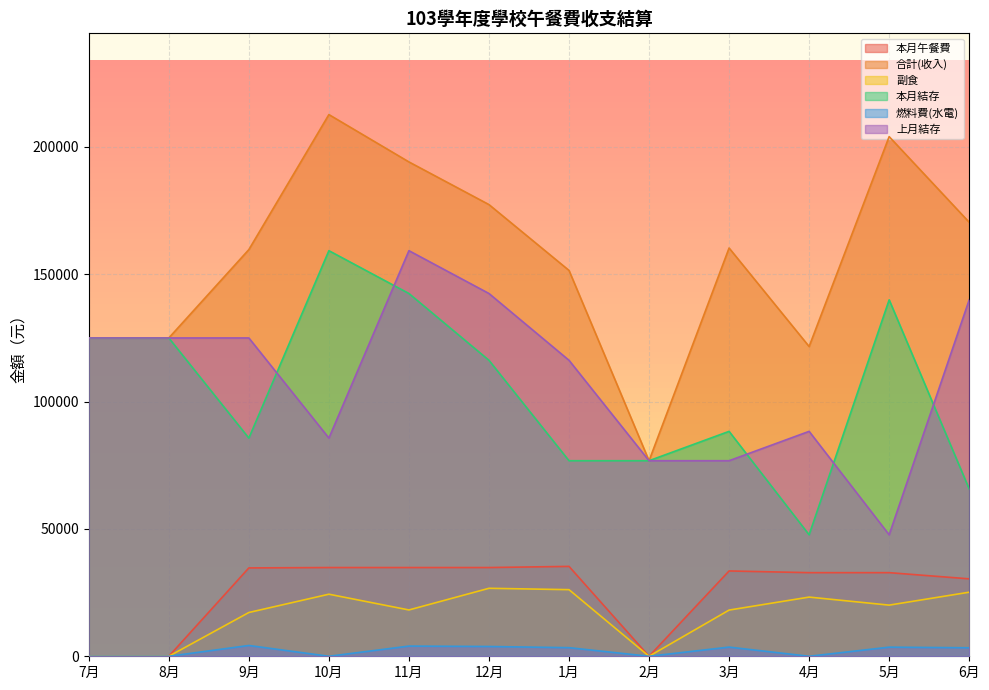

What is the difference between the second highest and second lowest values in the 上月結存 series?

65651